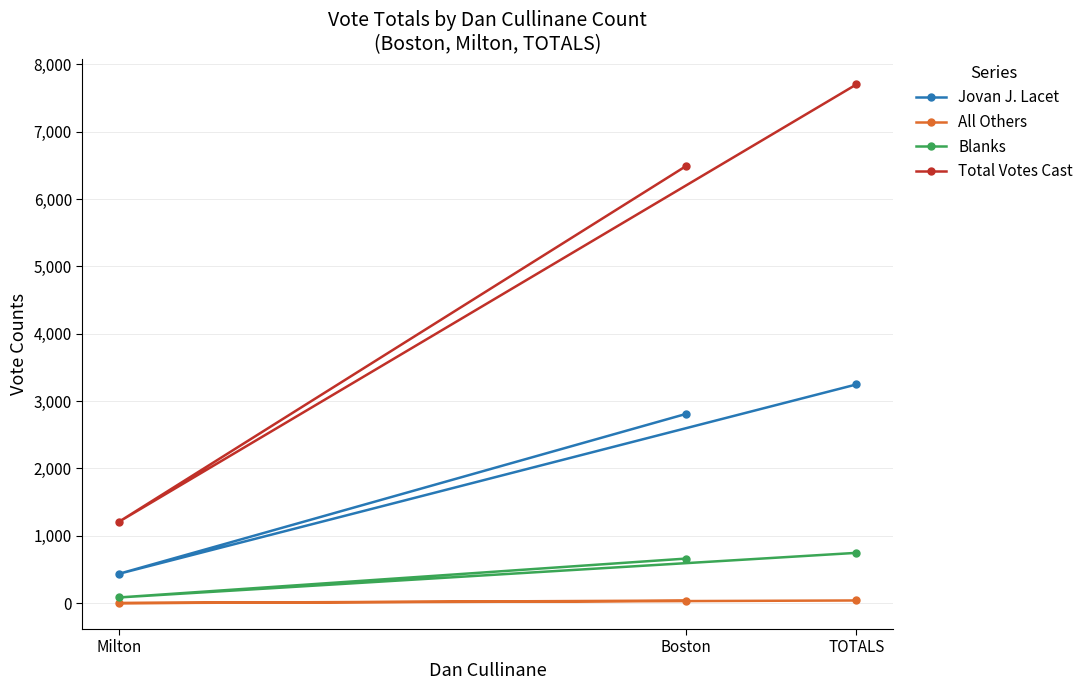

Between Milton and TOTALS, which series saw the biggest shift?

Total Votes Cast